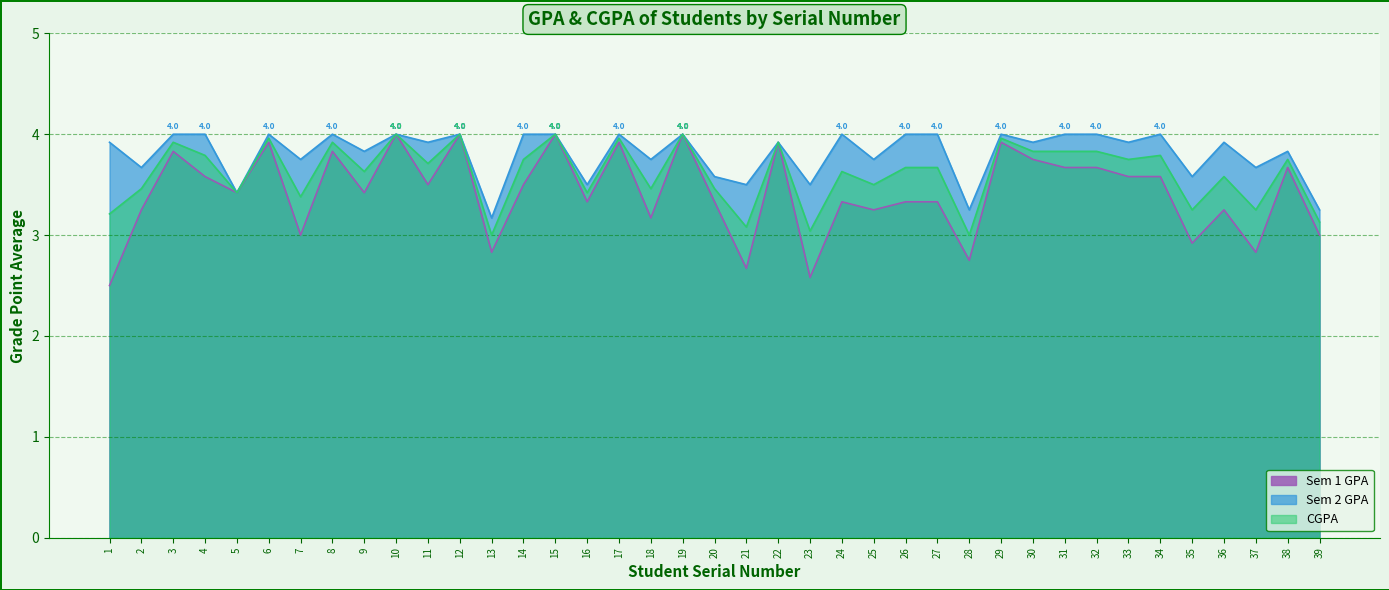

What is the value of the CGPA point at the 6th from the left?

4.0